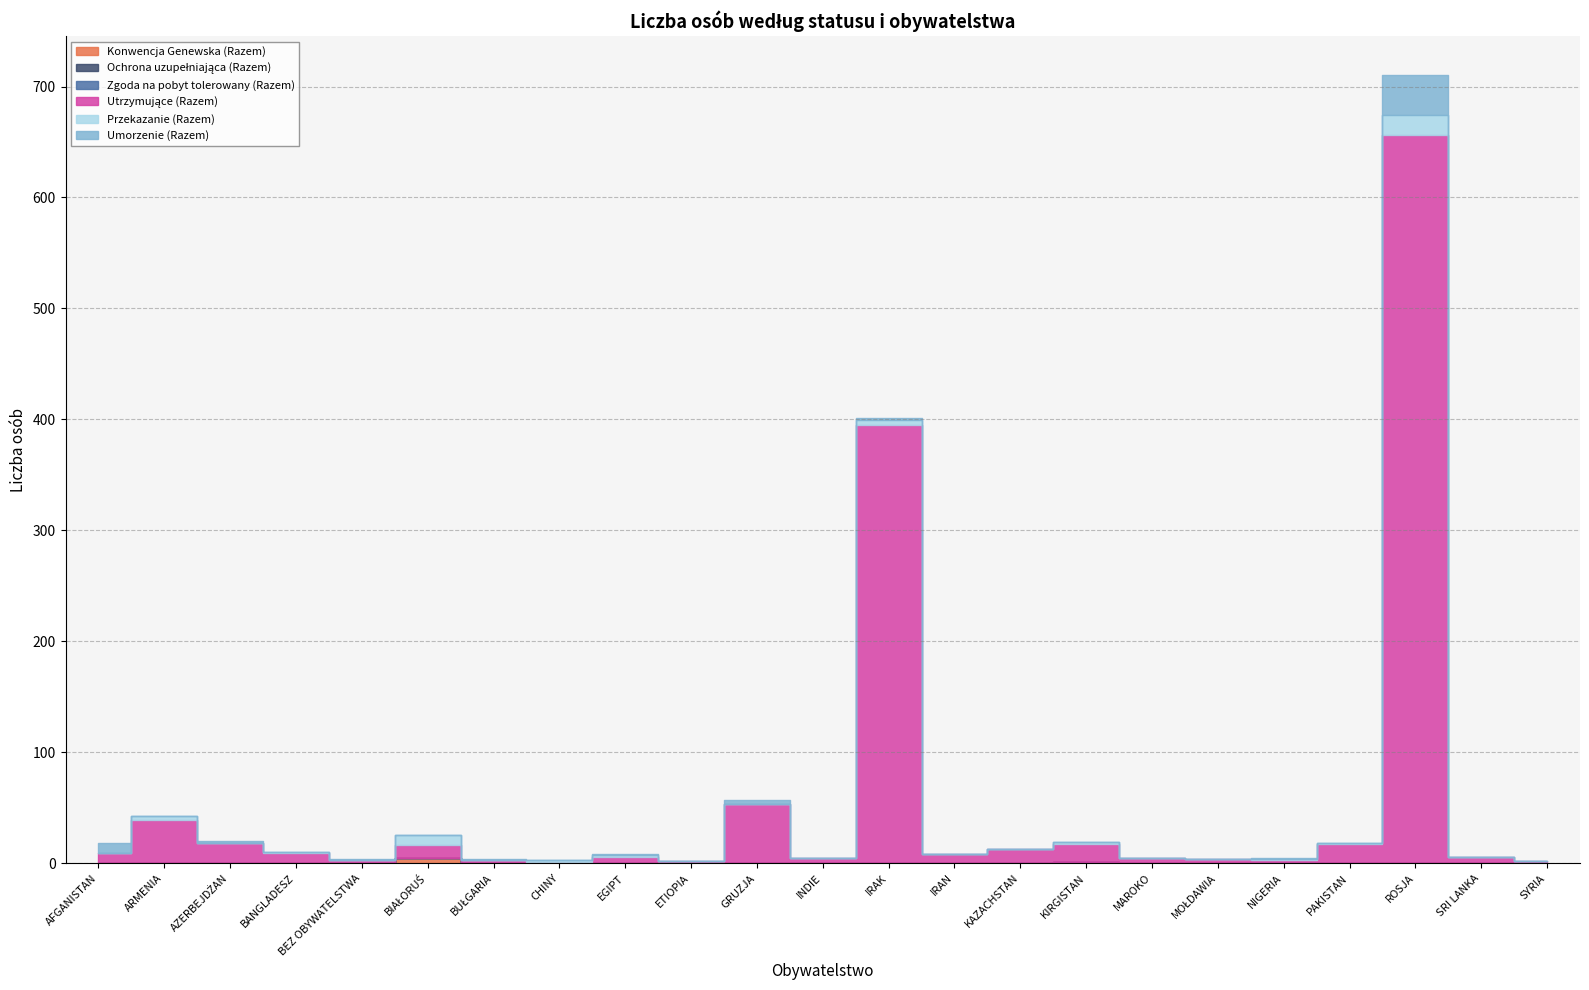

At how many categories does at least one series exceed 382?

2